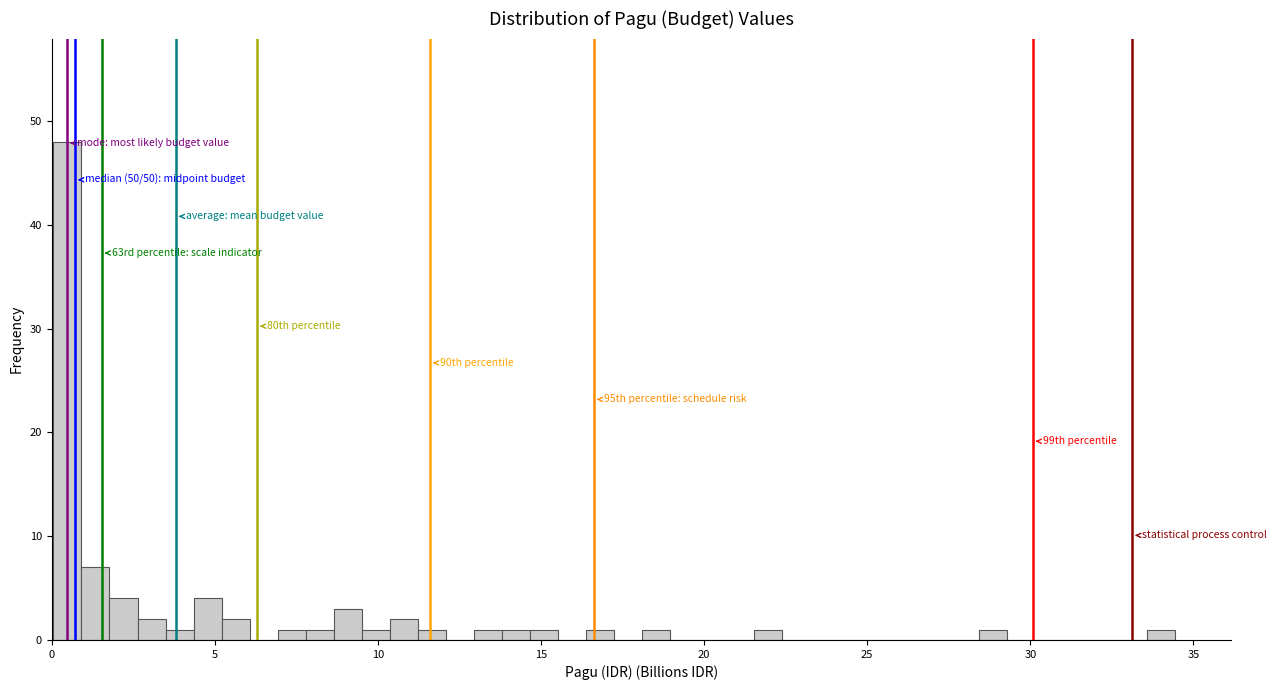

Around what value on the x-axis is the tallest bar? Give the approximate position of its centre, as read against the axis.

0.5